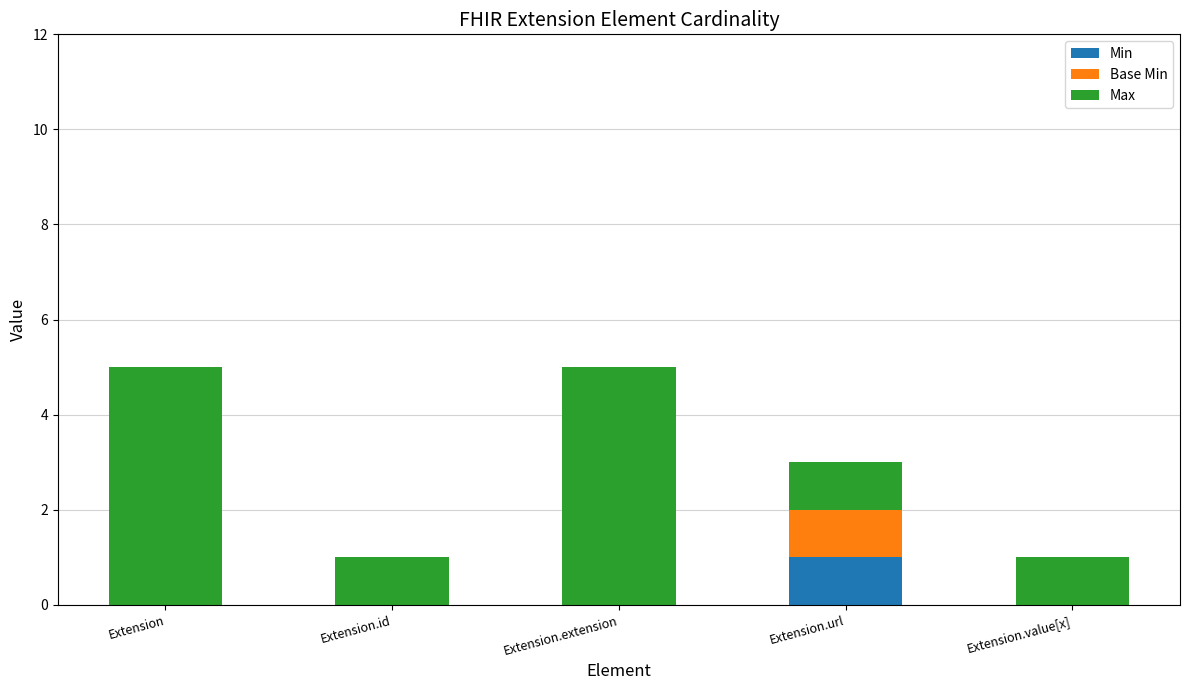

Which category has the highest value in the Min series?

Extension.url